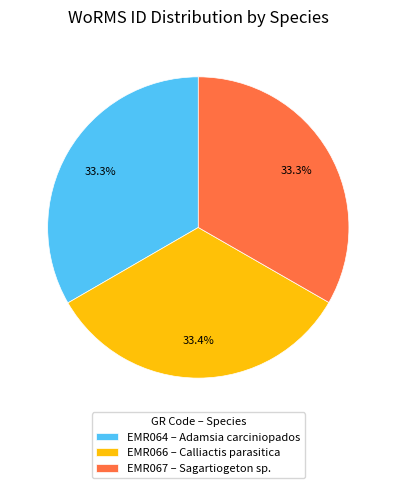

Do EMR067 – Sagartiogeton sp. and EMR066 – Calliactis parasitica together represent more than half of the pie?

Yes